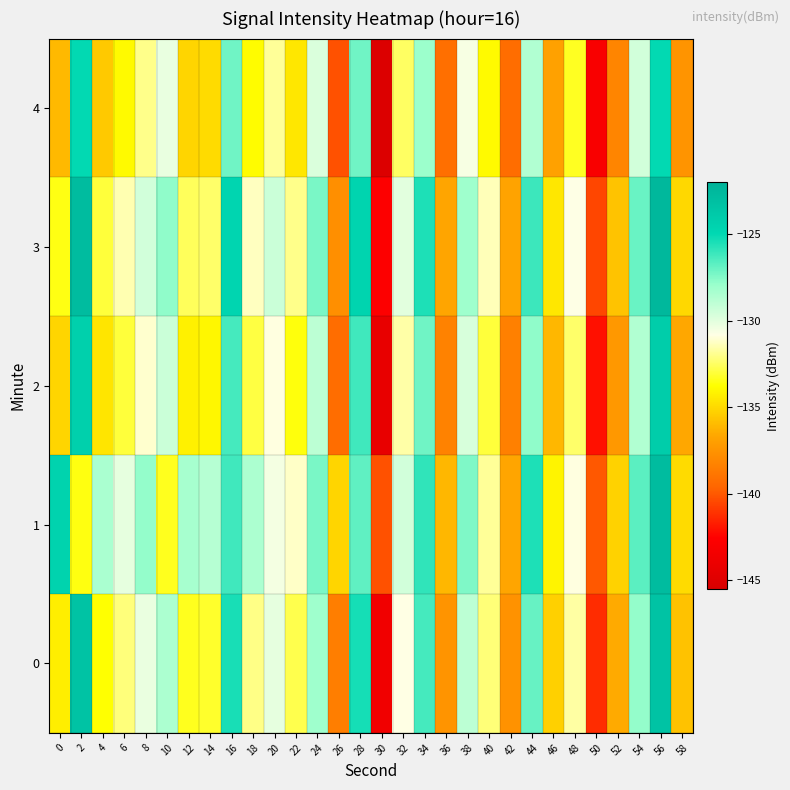

List the series in order of their overall mean, highest first.

1, 3, 0, 2, 4